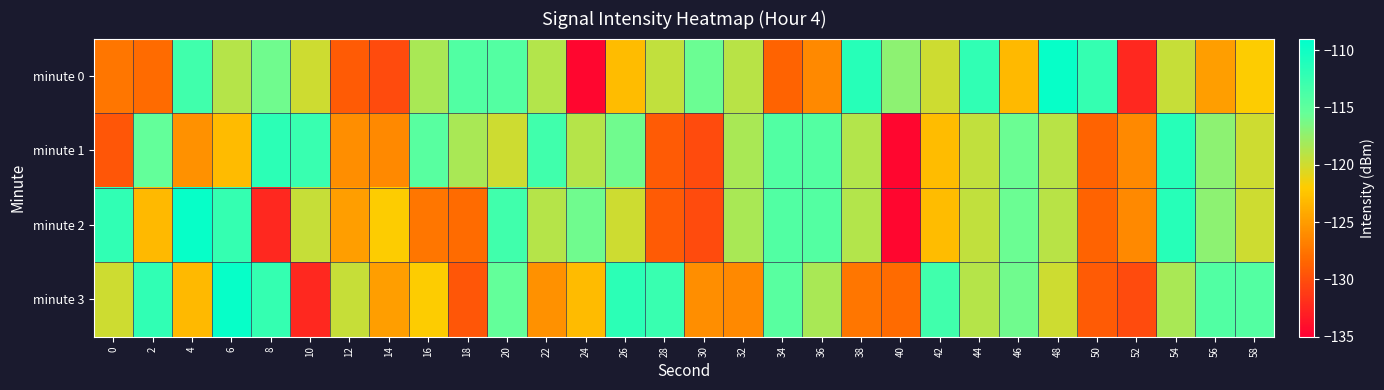

Which series has the widest spread of values?

minute 0